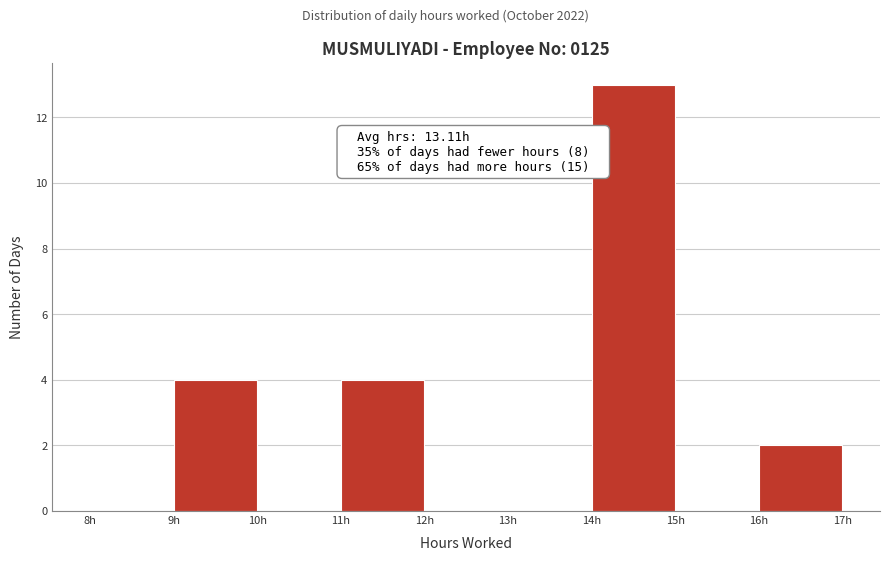

Over which range of the x-axis is the bar tallest?

14 to 15